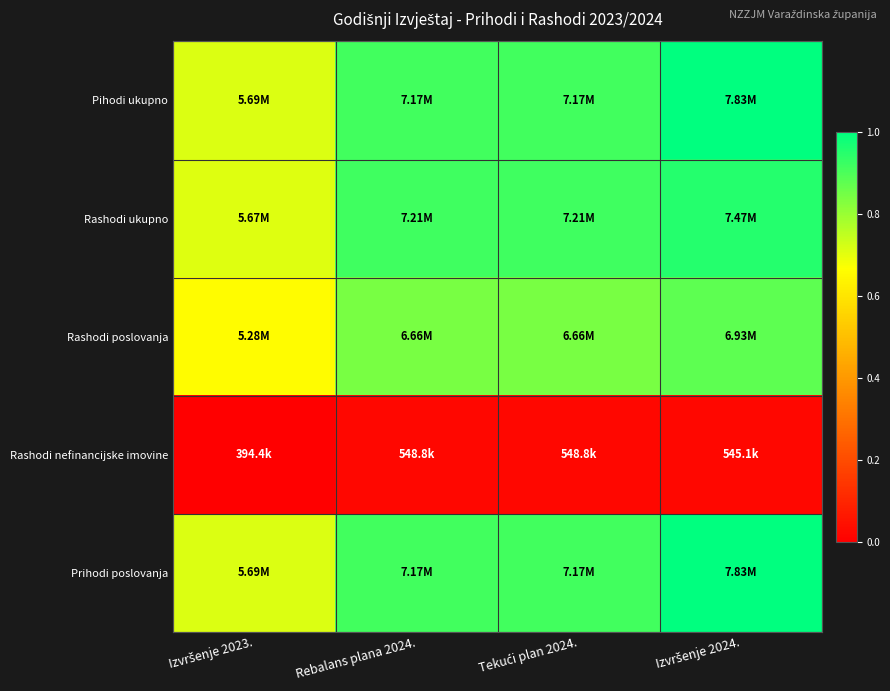

How many data points does each series have?

4